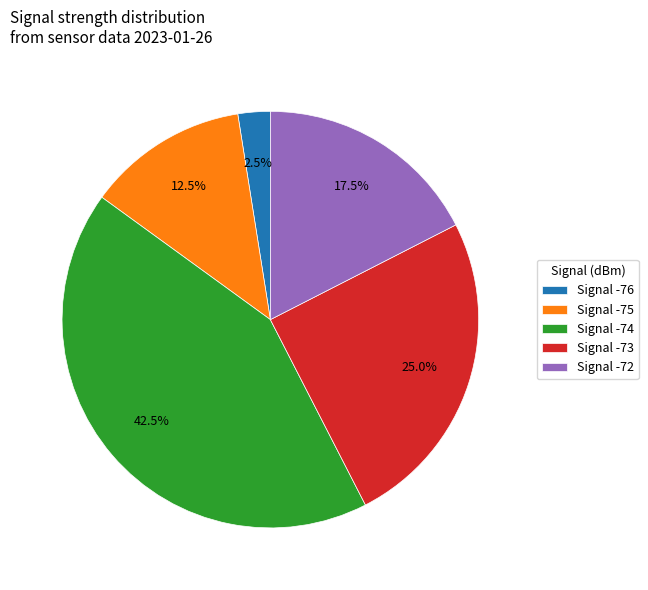

Is there any slice that represents more than half of the pie?

No